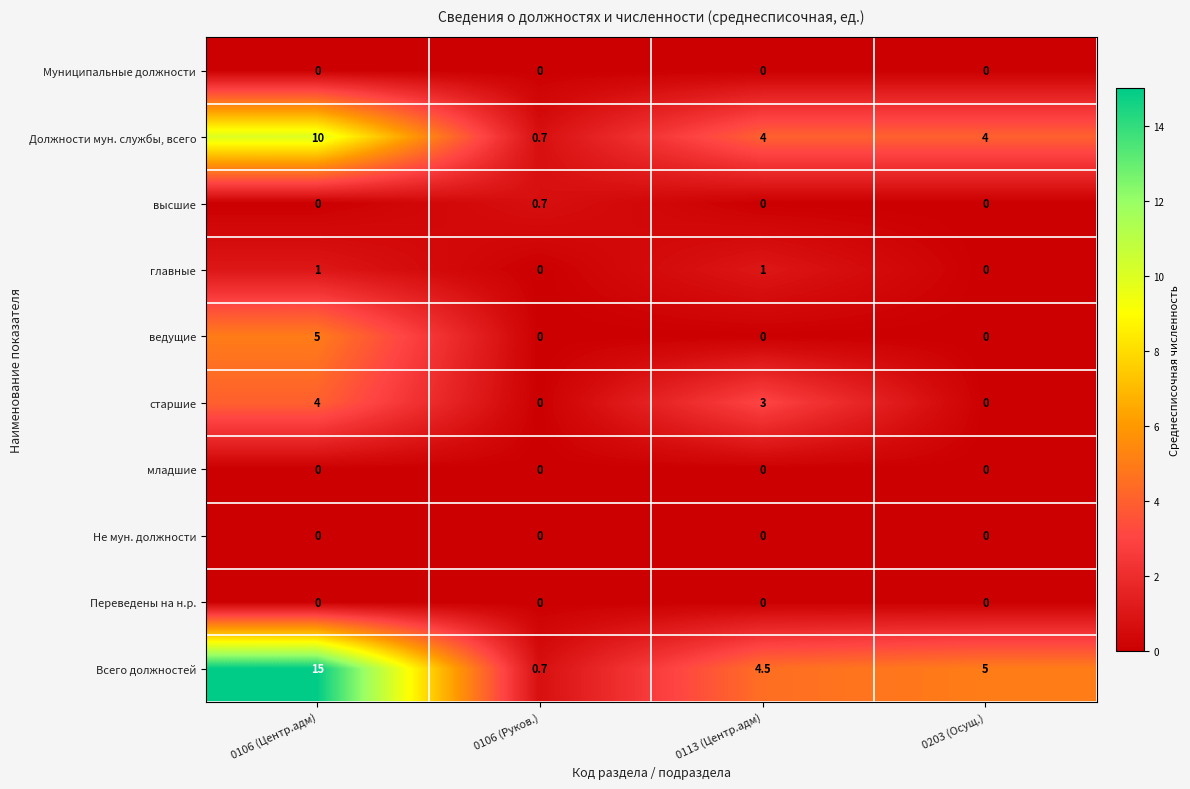

Which category has the highest value across all series?

0106 (Центр.адм)